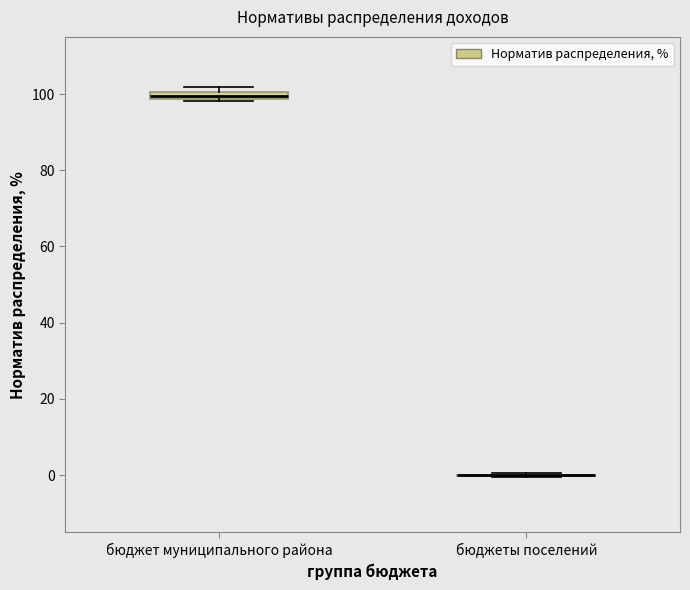

Where is the upper edge of the box for бюджет муниципального района on the y-axis? The values are not printed on the chart, so give them approximately, as read against the axis.

100